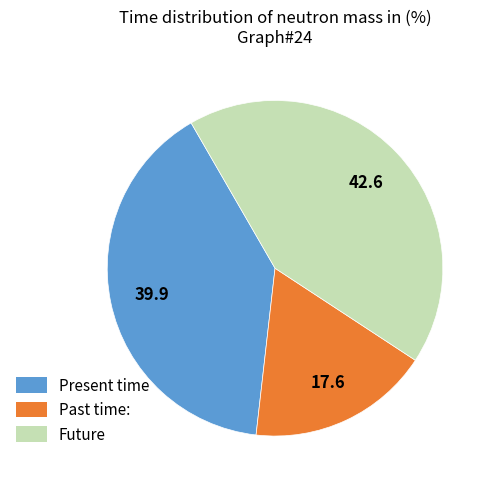

Does any single category account for the majority?

No